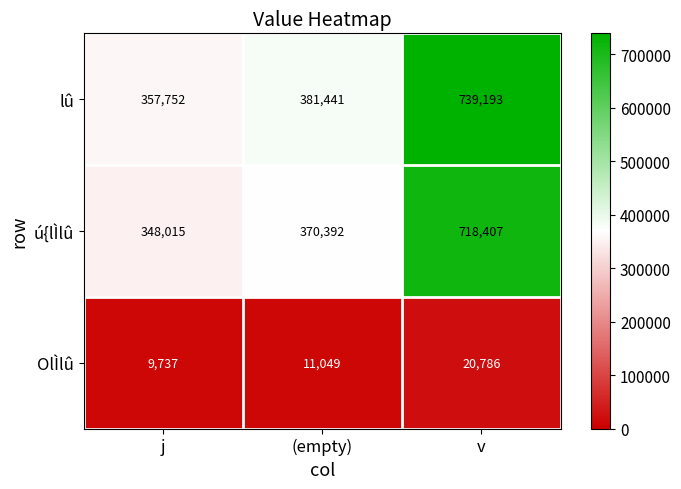

Where is OlÌlû nearest to the value 15261?

(empty)